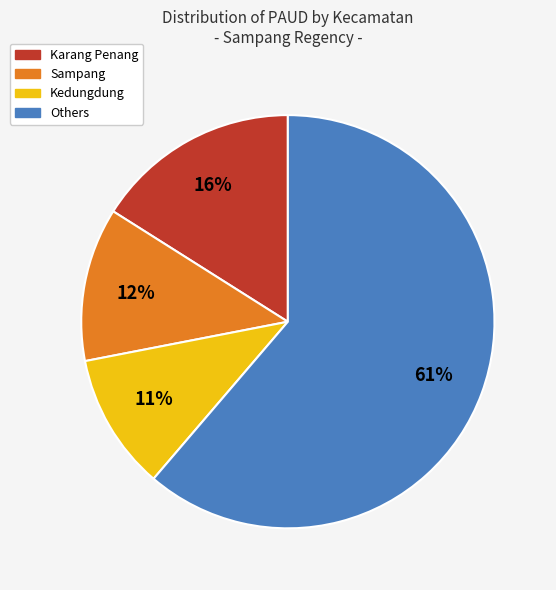

Is there any slice that represents more than half of the pie?

Yes